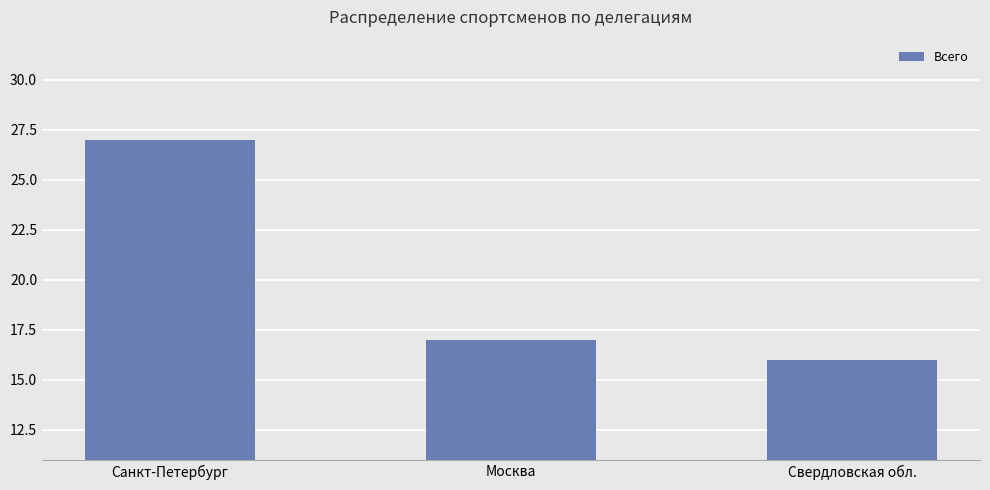

At which label does the data first exceed 17?

Санкт-Петербург